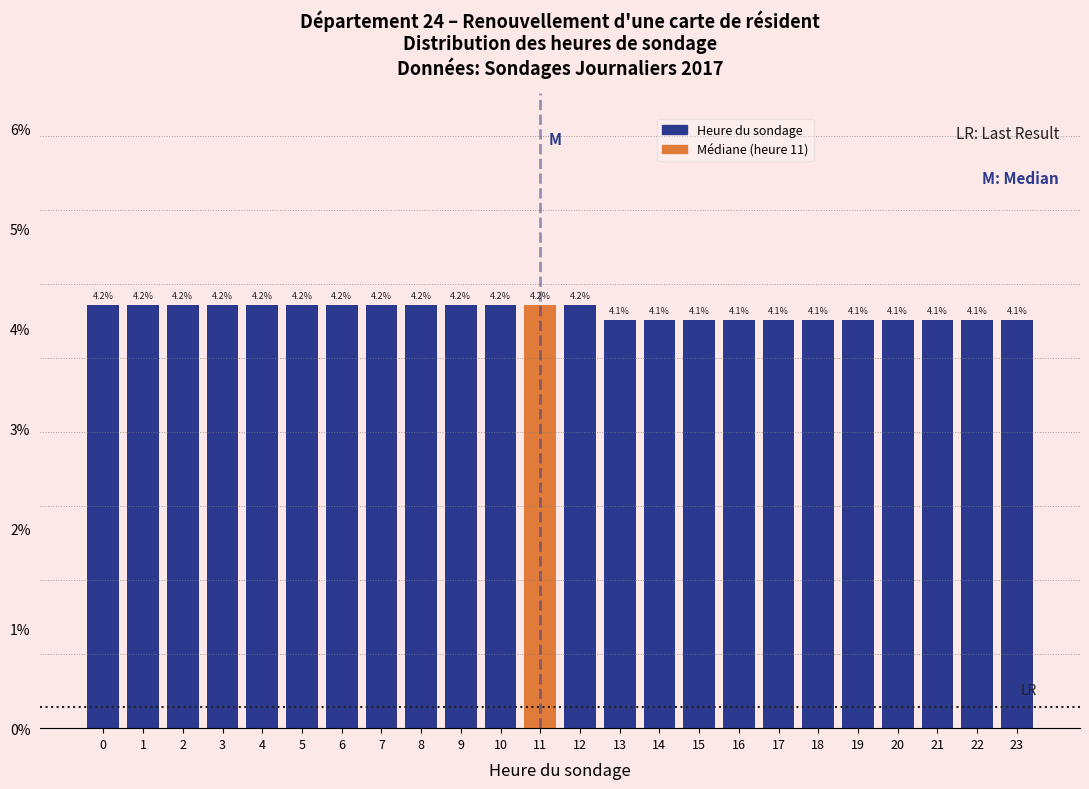

Reading left to right, extract all data points from this chart.

0=4.2	1=4.2	2=4.2	3=4.2	4=4.2	5=4.2	6=4.2	7=4.2	8=4.2	9=4.2	10=4.2	11=4.2	12=4.2	13=4.1	14=4.1	15=4.1	16=4.1	17=4.1	18=4.1	19=4.1	20=4.1	21=4.1	22=4.1	23=4.1